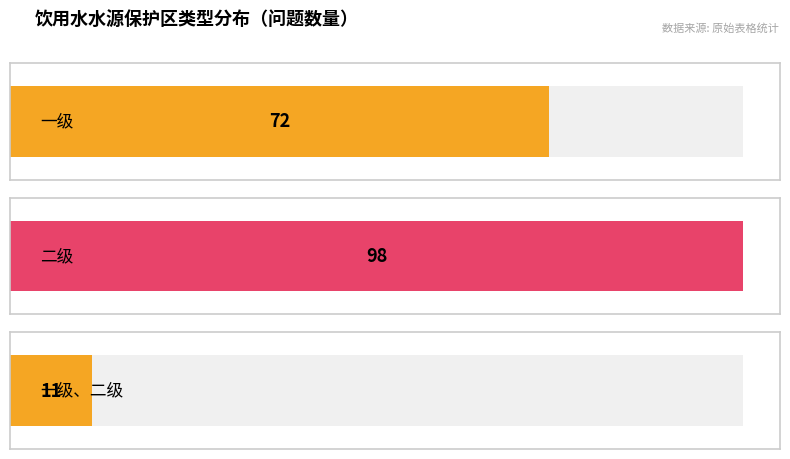

What is the label of the 2nd bar from the right?

二级